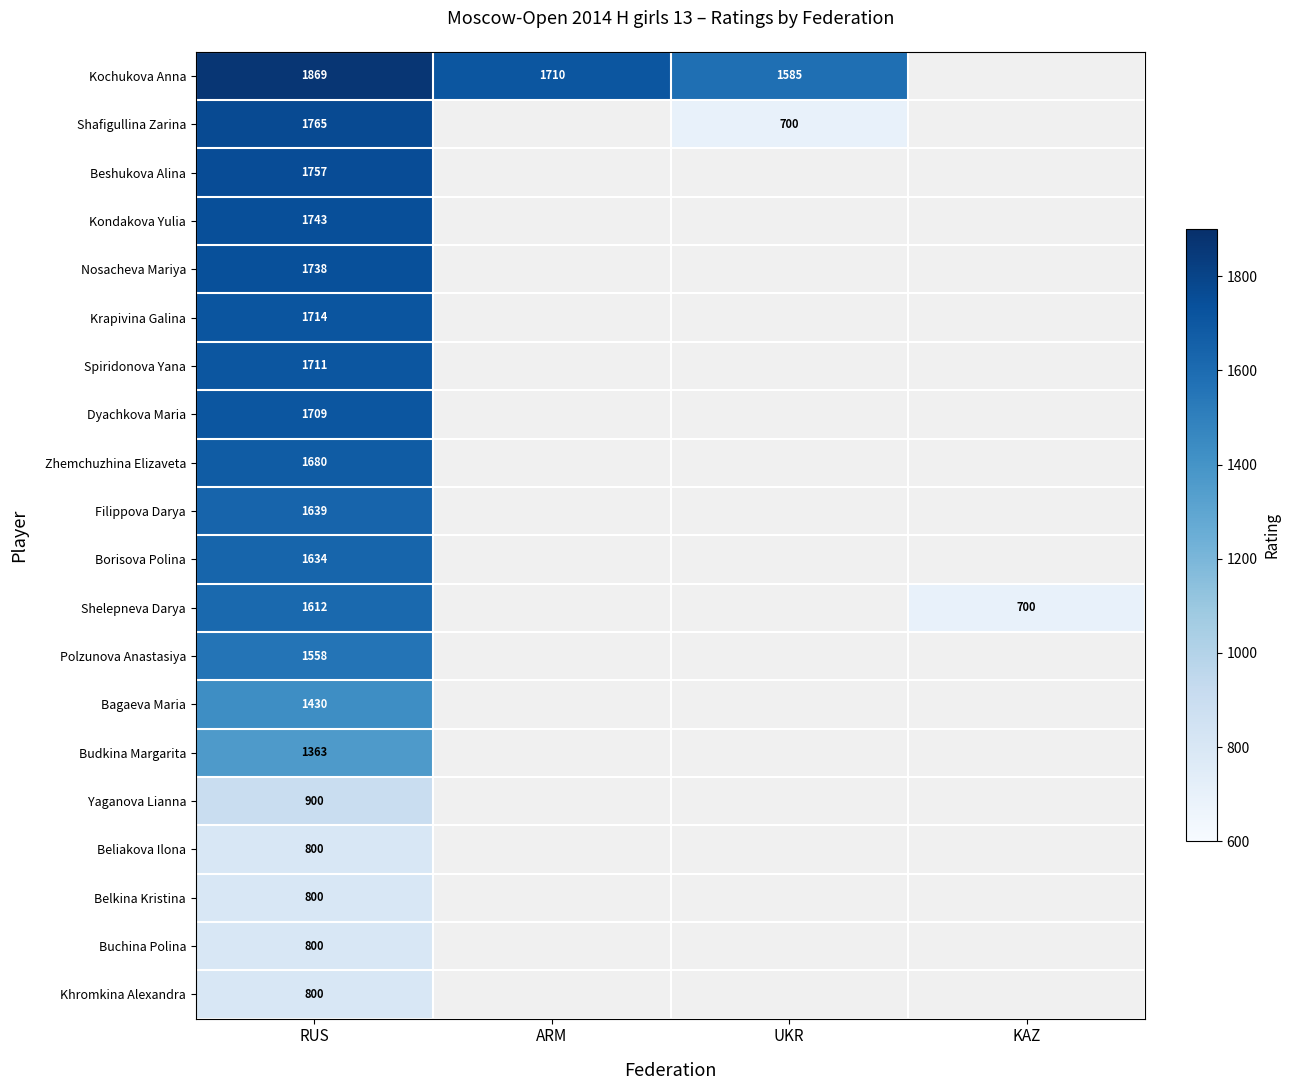

What is the difference between the highest and lowest values at RUS?

1069